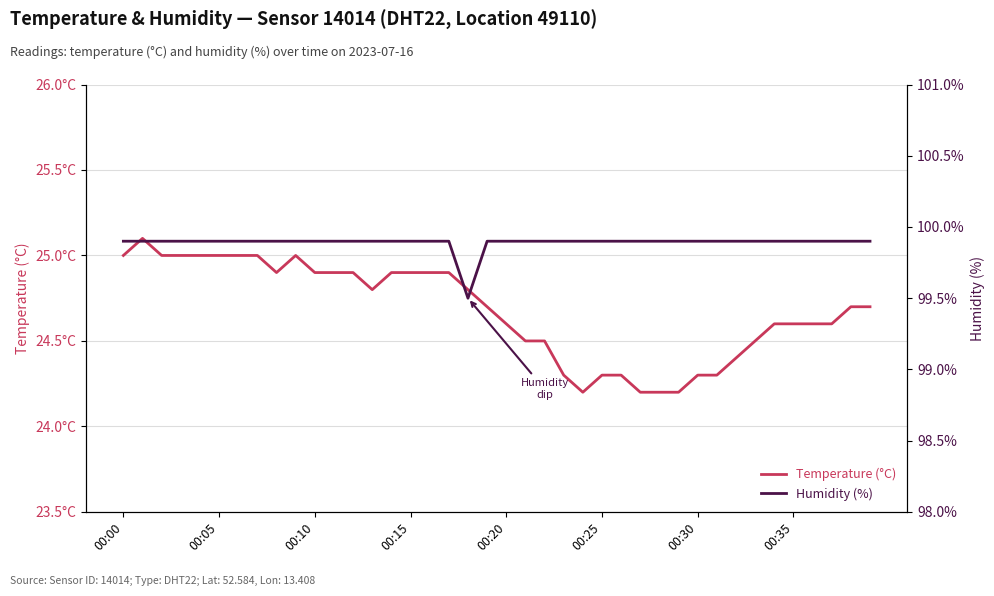

What is the total value across all series at 00:25?

124.2